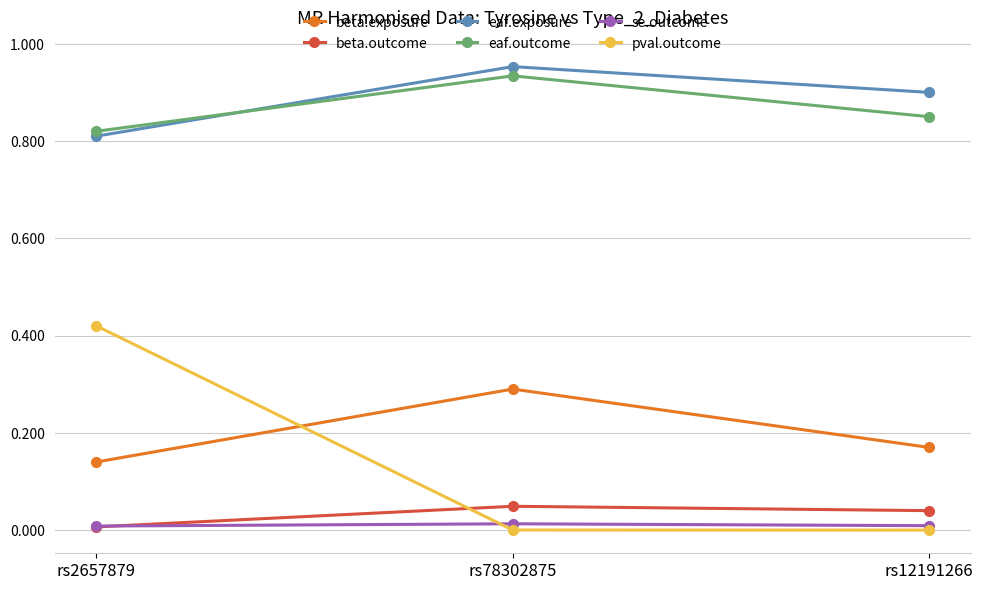

Between rs78302875 and rs12191266, which series saw the biggest shift?

beta.exposure